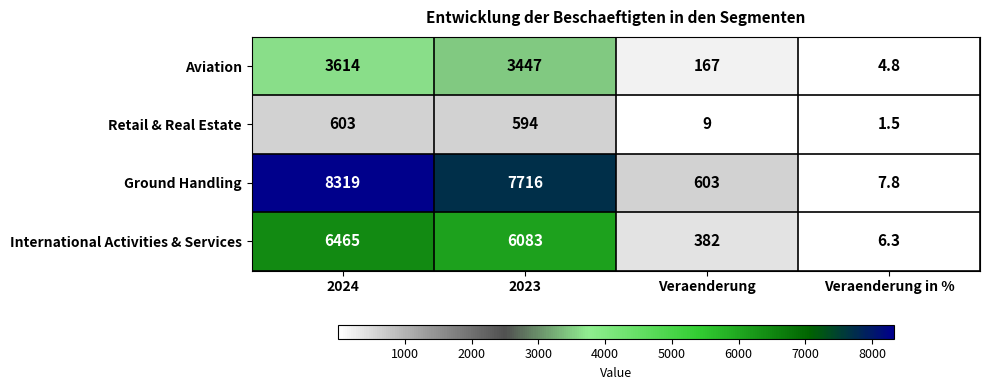

How many data points does each series have?

4